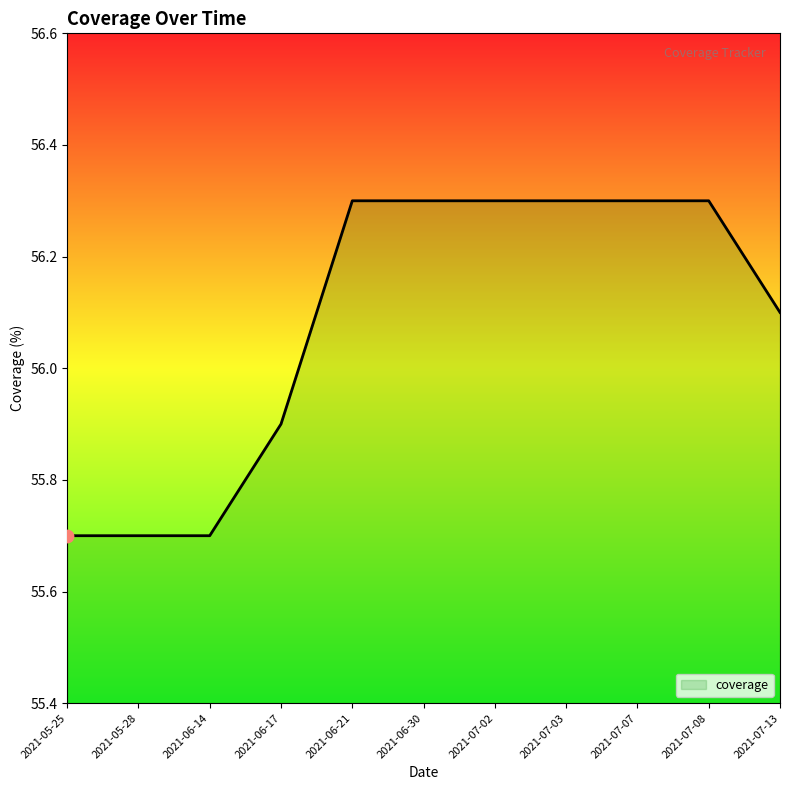

What is the ratio of the value at 2021-07-03 to the value at 2021-06-21?

1.0